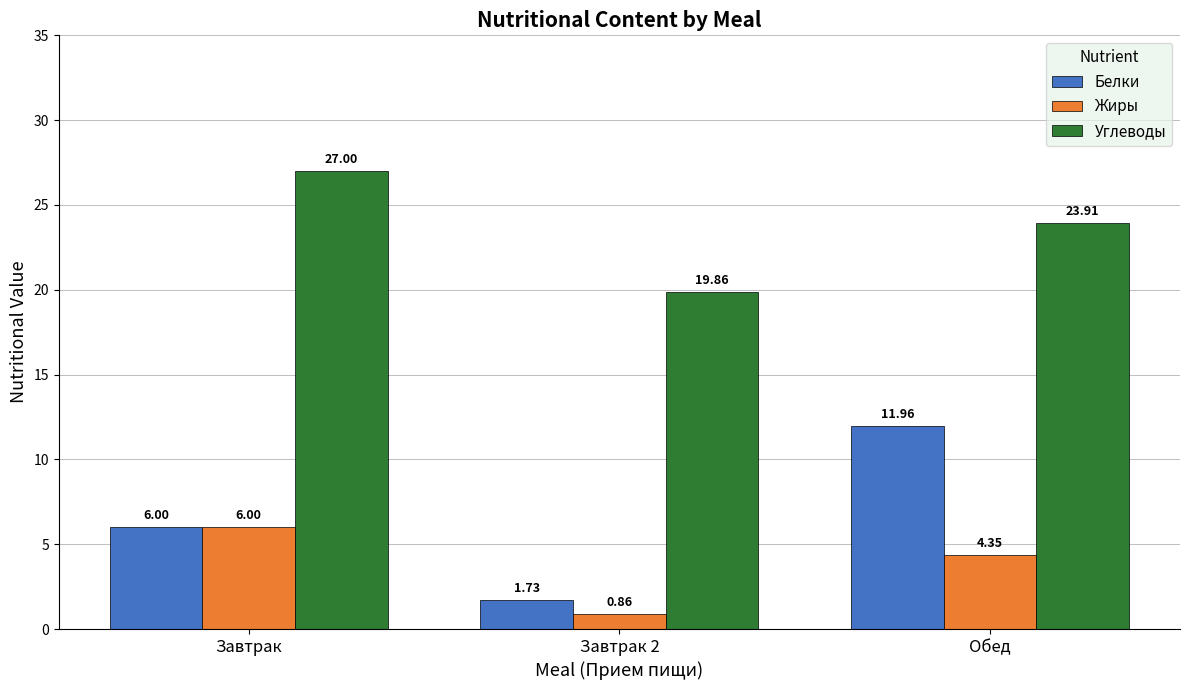

What is the difference between the highest and lowest values at Завтрак 2?

19.0